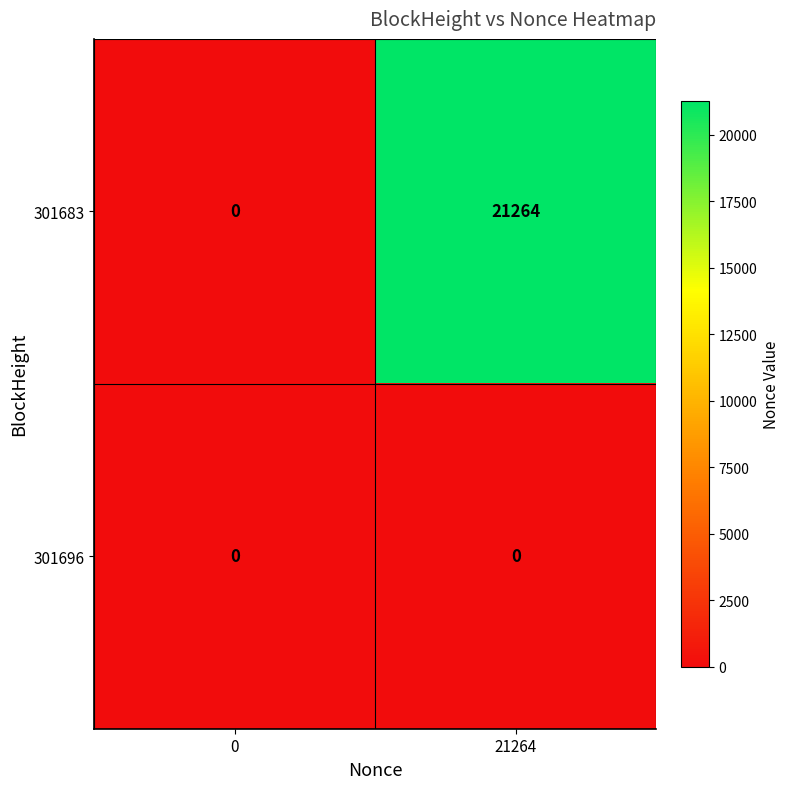

The 301683 series shows 21264 at 21264. True or false?

True